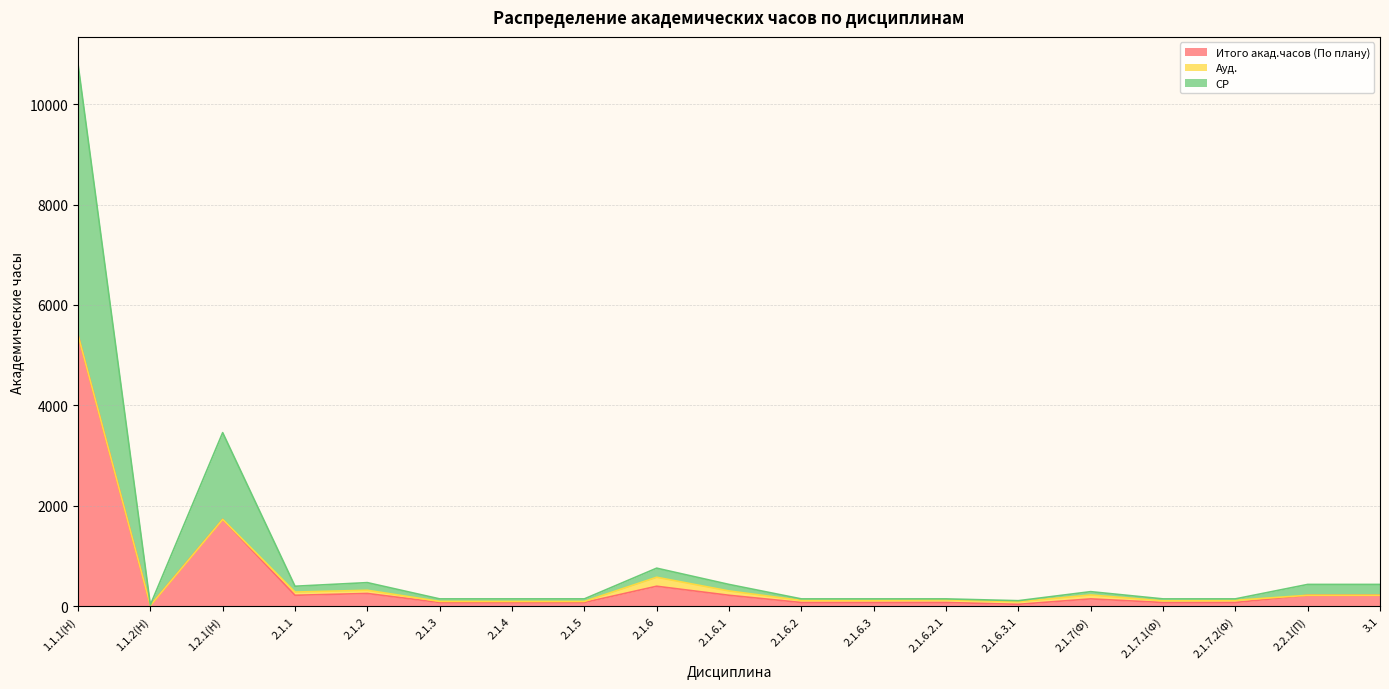

In СР, how many points are higher than both neighbors (excluding endpoints)?

4